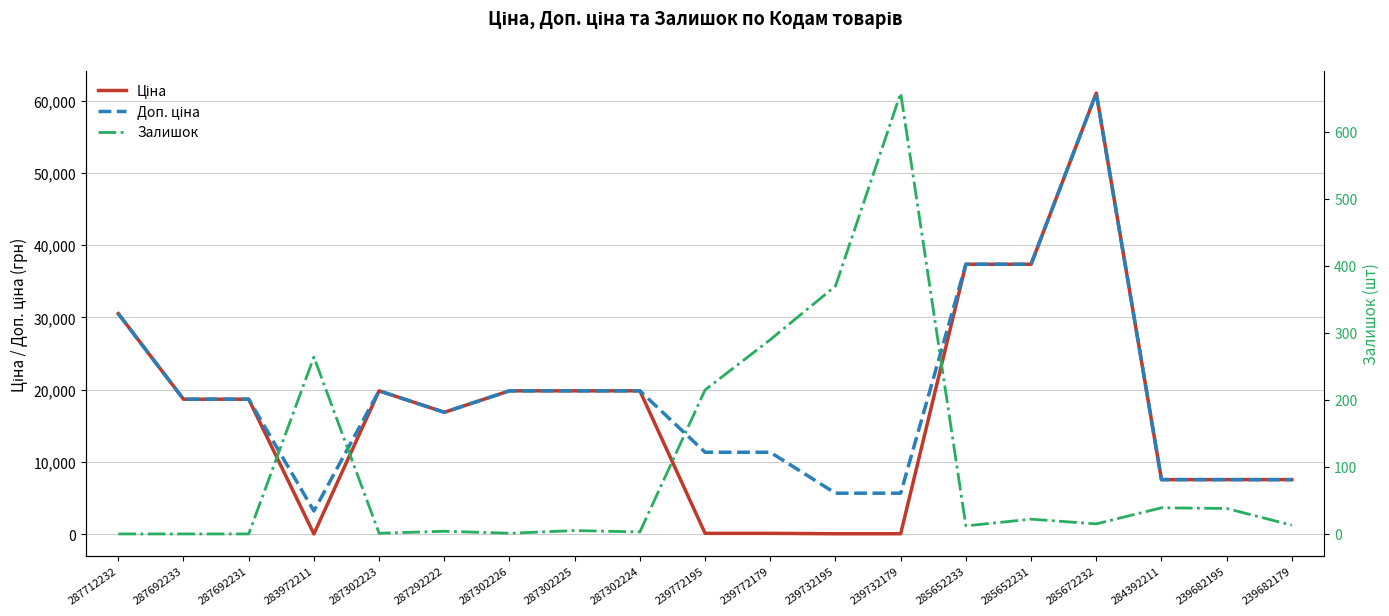

At which label is Ціна closest to 30528?

287712232